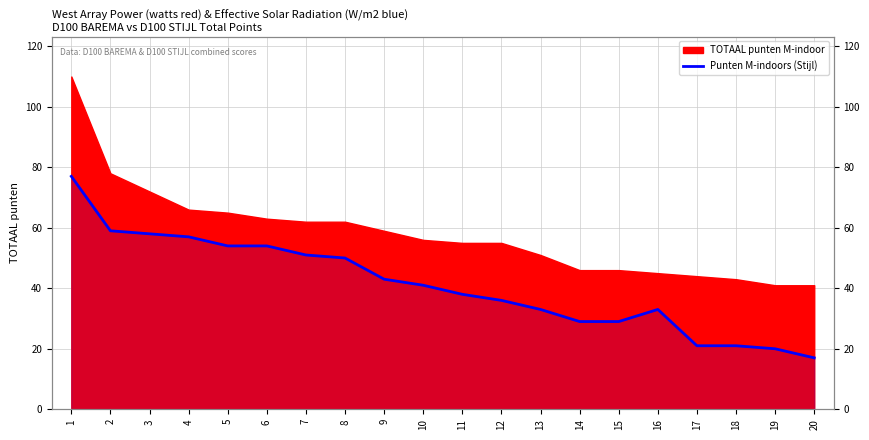

What is the sum of all values?

821